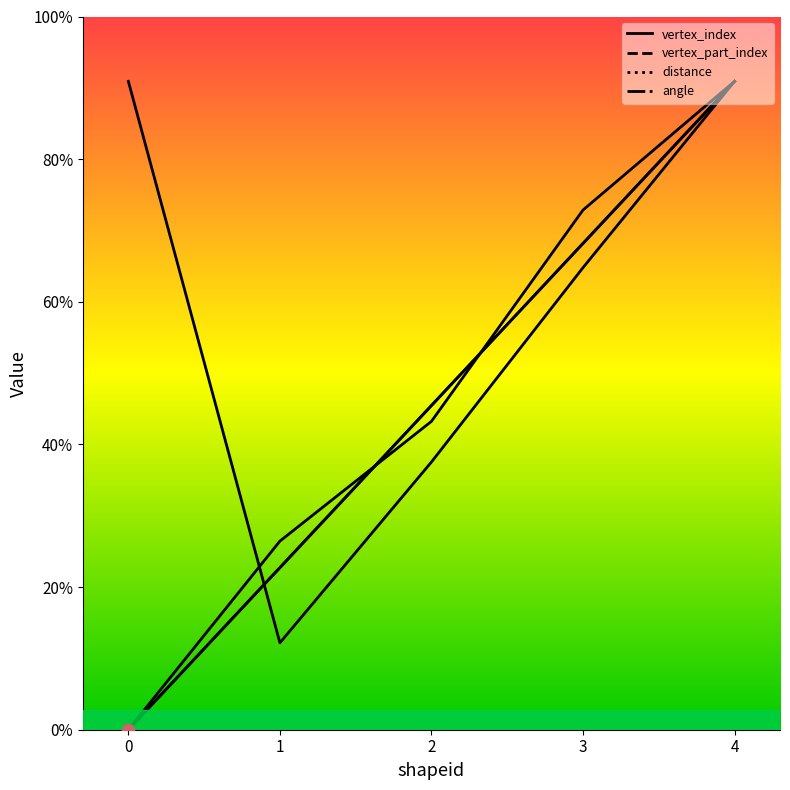

Which series has the largest total across all categories?

angle